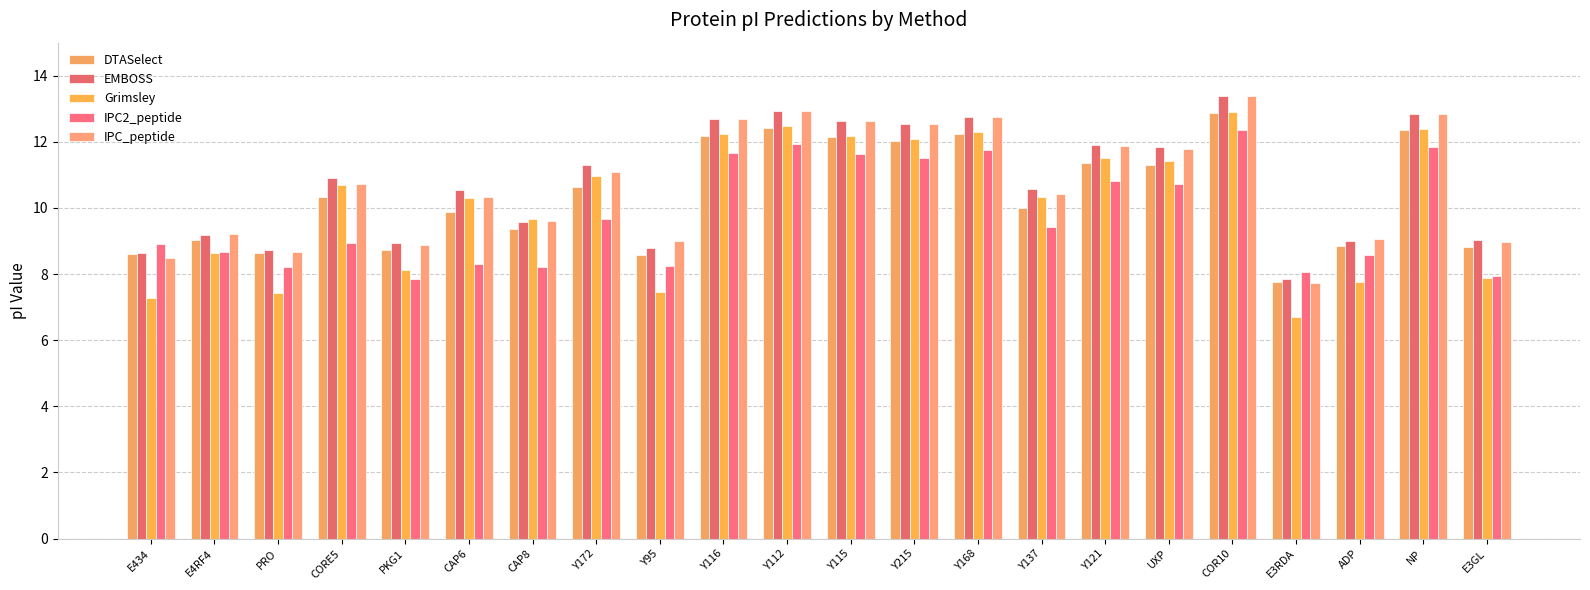

At which label does Grimsley reach its peak?

COR10